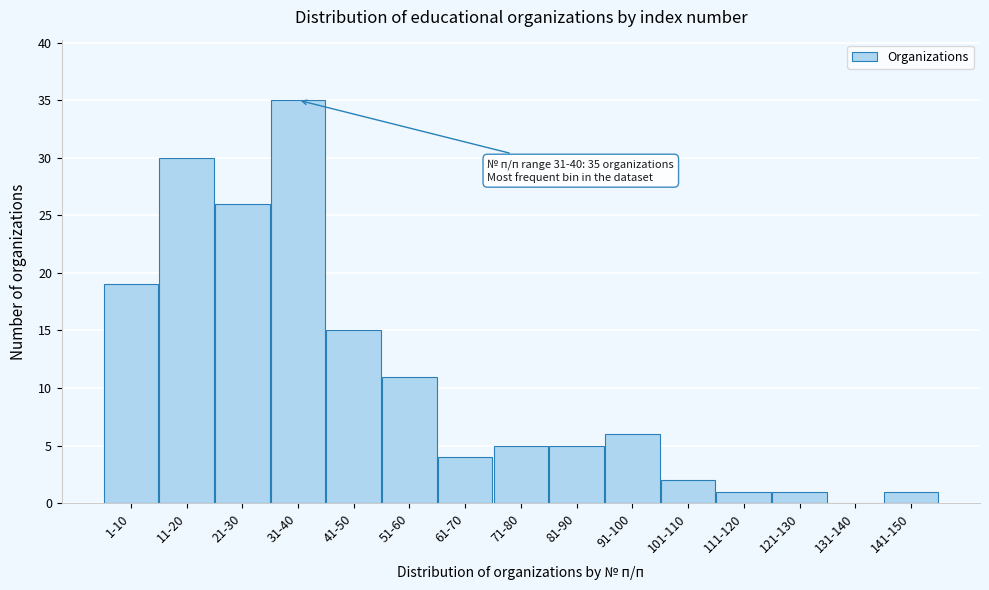

Reading right to left, transcribe all the data shown in this chart.

141-150=1	131-140=0	121-130=1	111-120=1	101-110=2	91-100=6	81-90=5	71-80=5	61-70=4	51-60=11	41-50=15	31-40=35	21-30=26	11-20=30	1-10=19